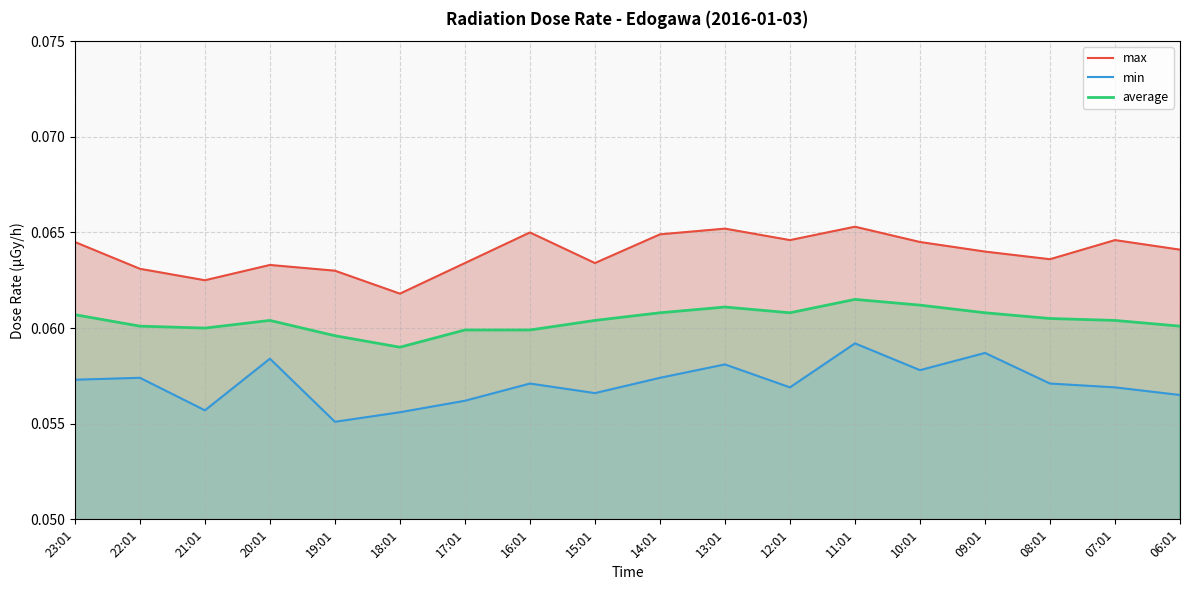

What are all the series names shown in the legend?

max, min, average